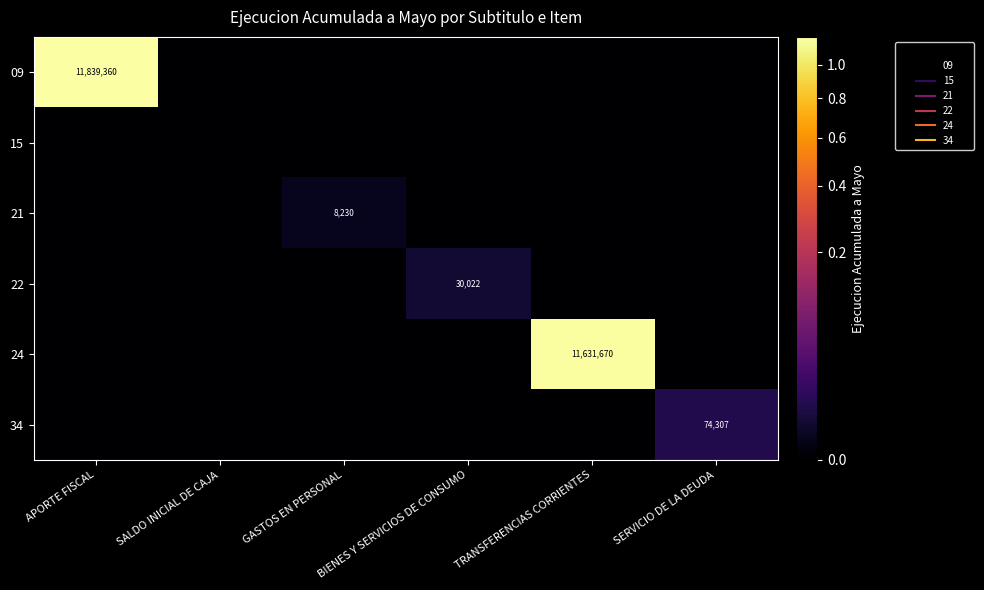

True or false: 24 has a value of 0 at GASTOS EN PERSONAL.

True